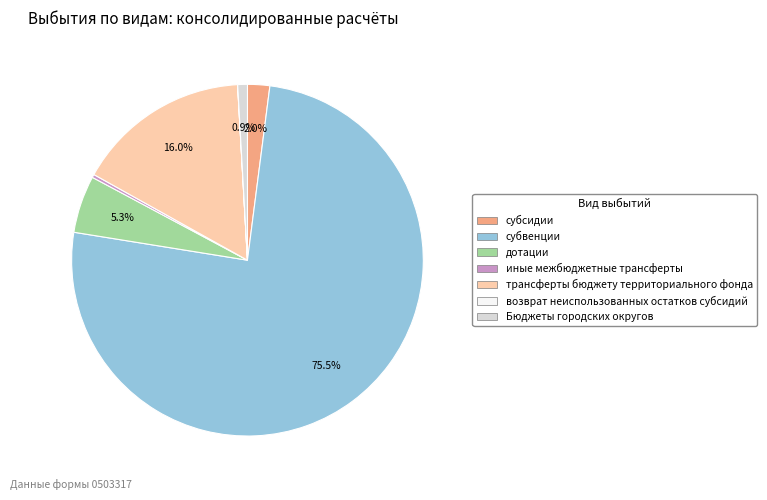

To the nearest percent, what portion does дотации represent?

5%